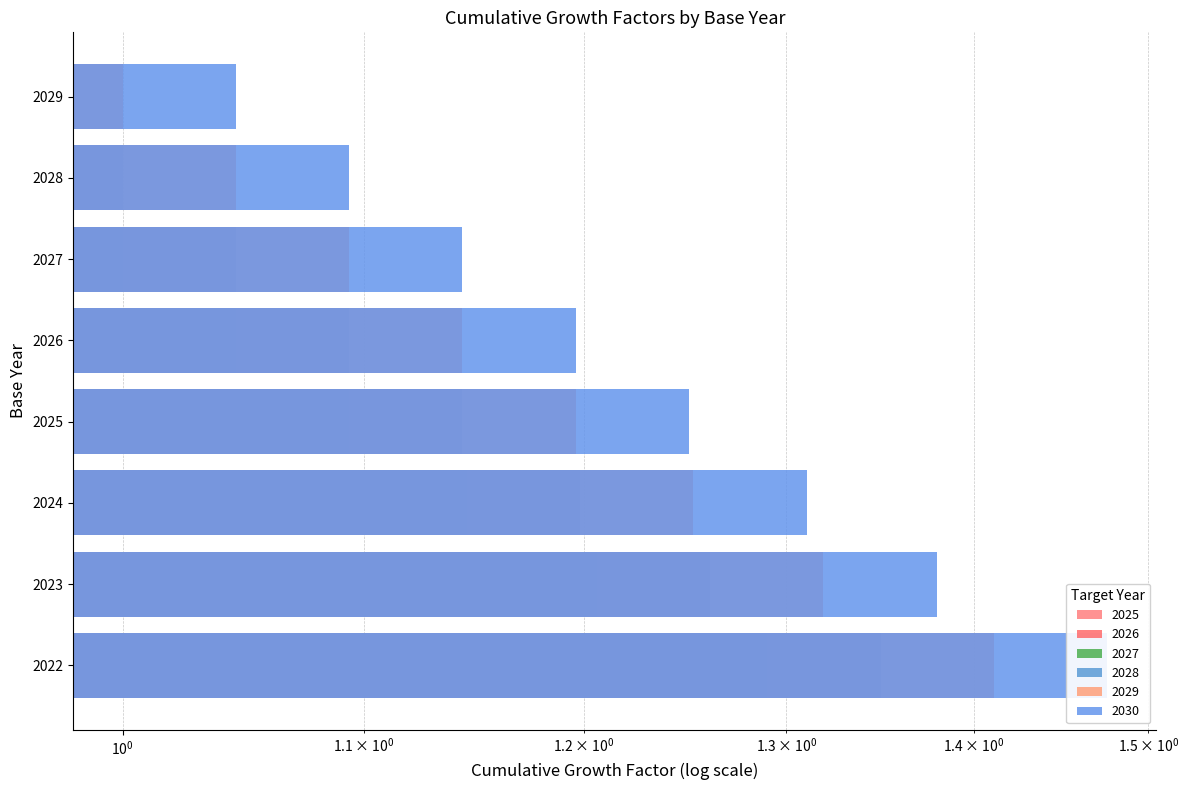

How many values in 2026 are above zero?

5